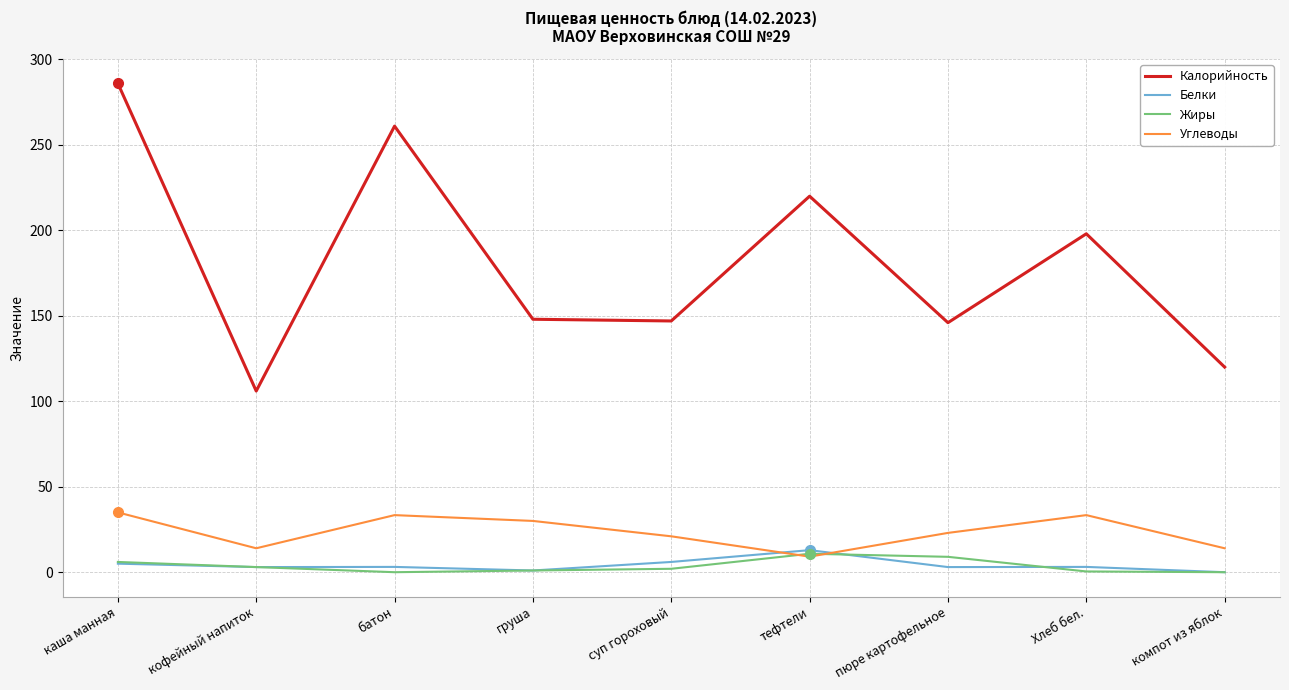

Is the value of Углеводы at Хлеб бел. greater than the value of Белки at каша манная?

Yes